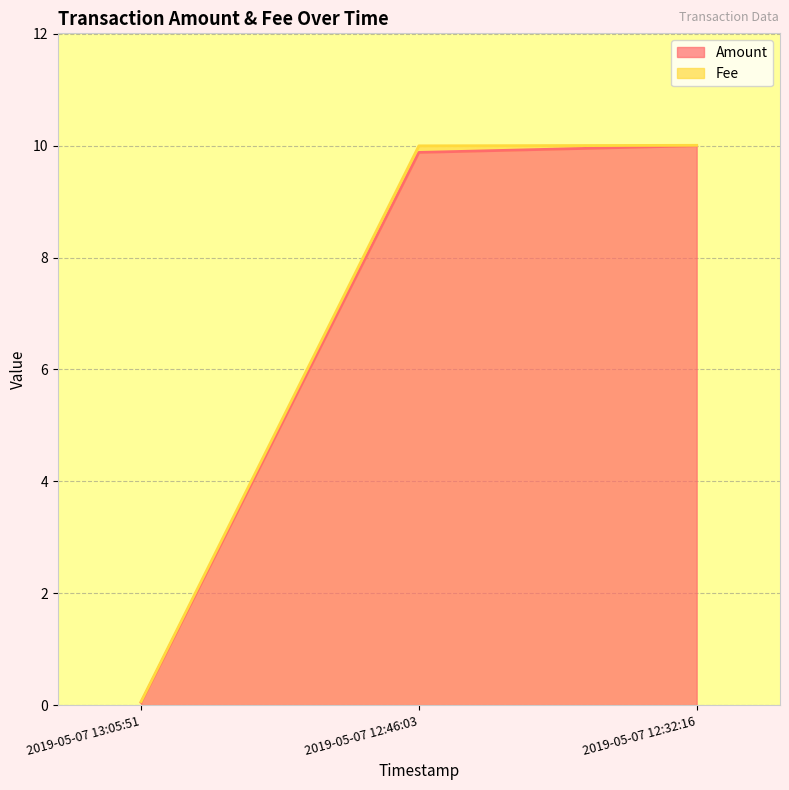

List the labels in order of value, smallest first.

2019-05-07 13:05:51, 2019-05-07 12:46:03, 2019-05-07 12:32:16